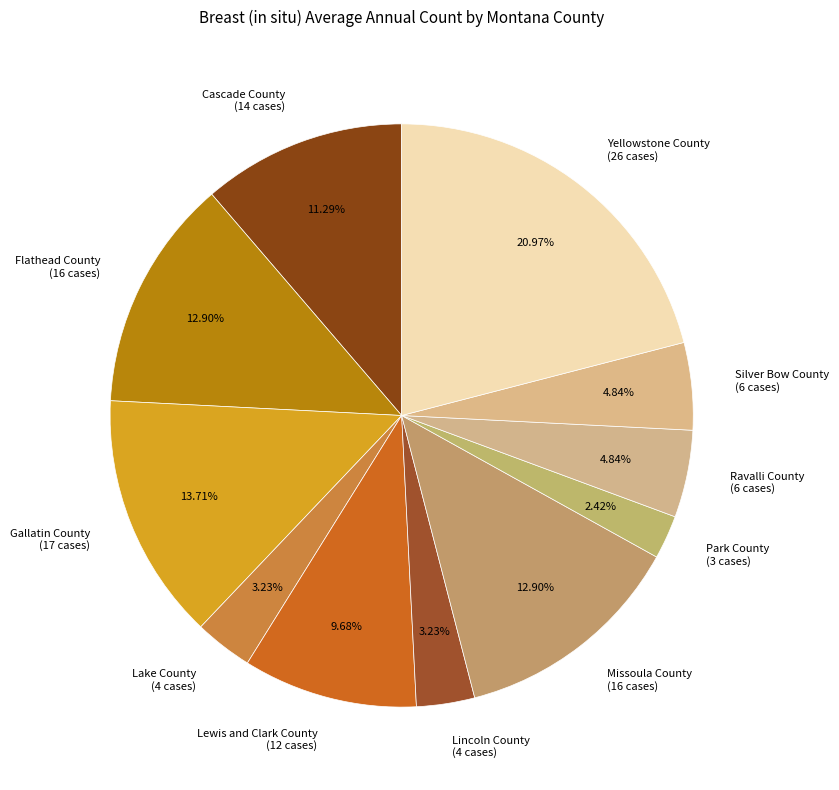

How many slices are in this pie chart?

11